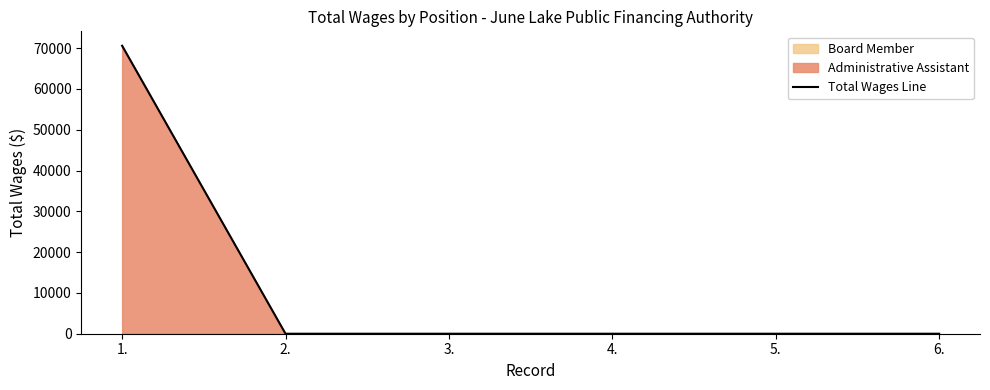

Reading right to left, transcribe all the data shown in this chart.

6.=0	5.=0	4.=0	3.=0	2.=0	1.=70589